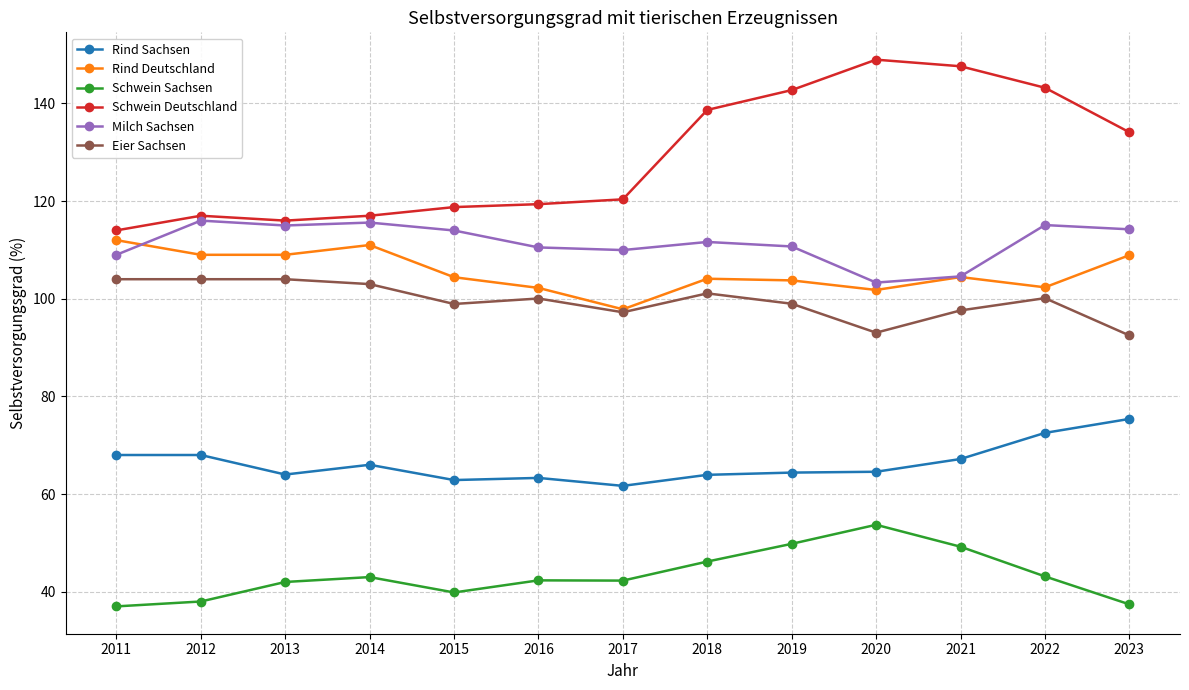

What is the total value across all series at 2023?

562.5